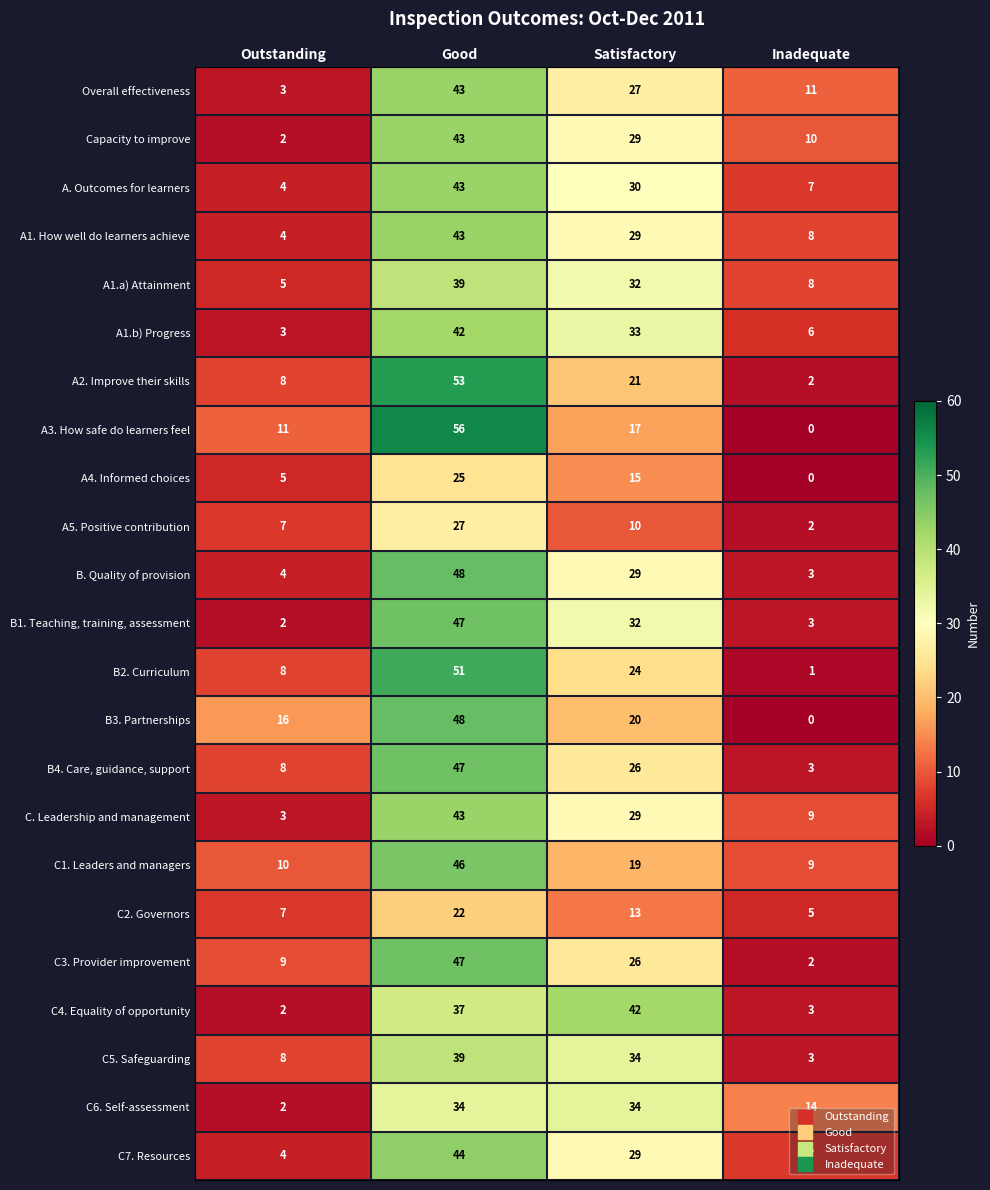

What is the difference between the highest and lowest values at Inadequate?

14